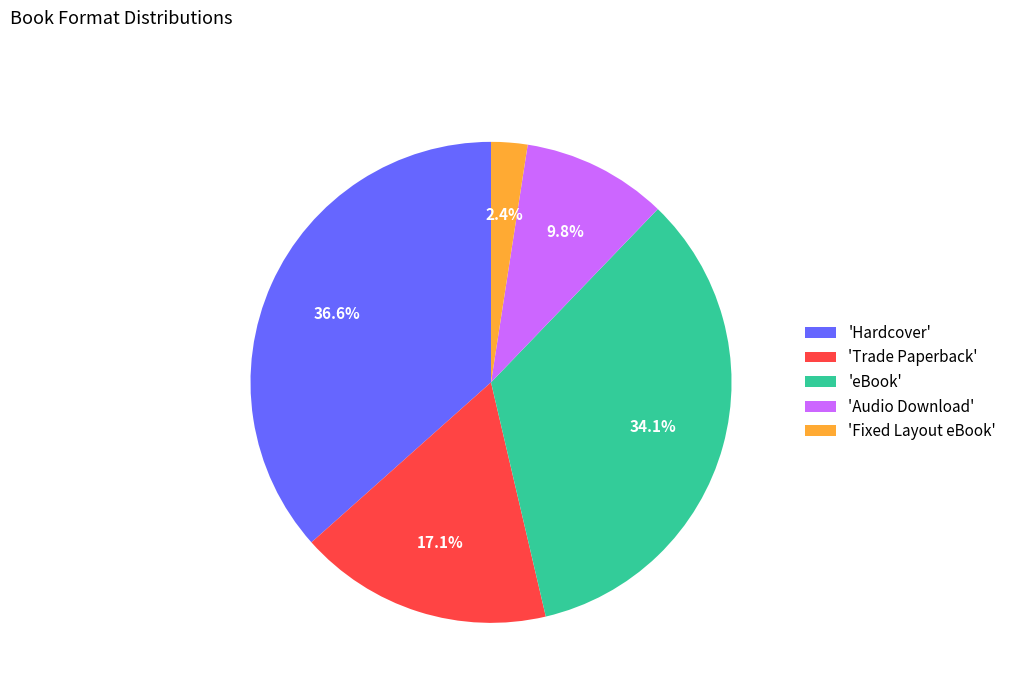

Which category has the smallest portion of the pie?

'Fixed Layout eBook'